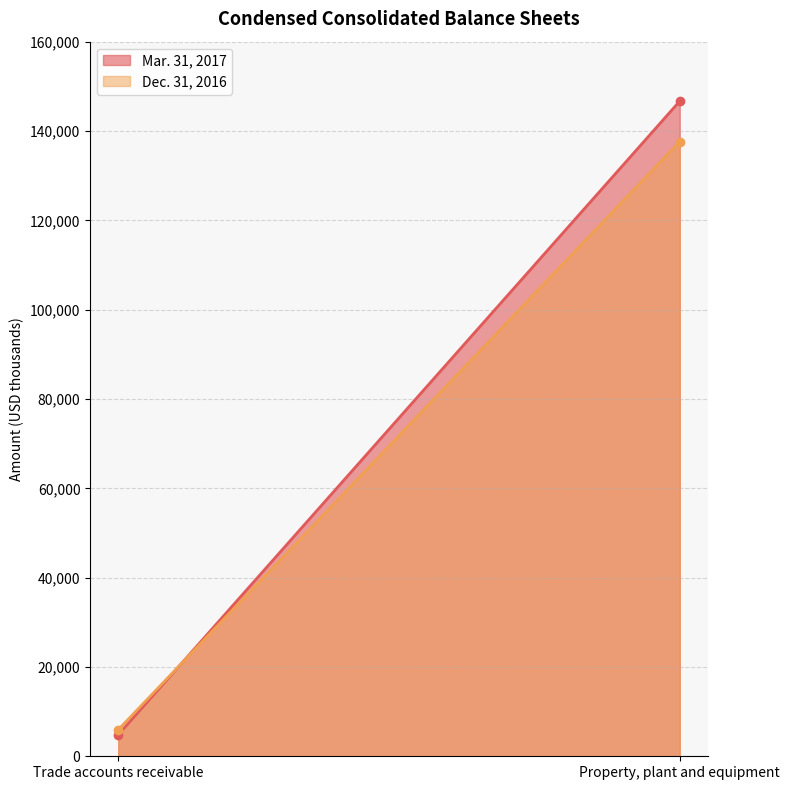

What is the value of the Dec. 31, 2016 point at the 1st from the left?

5960